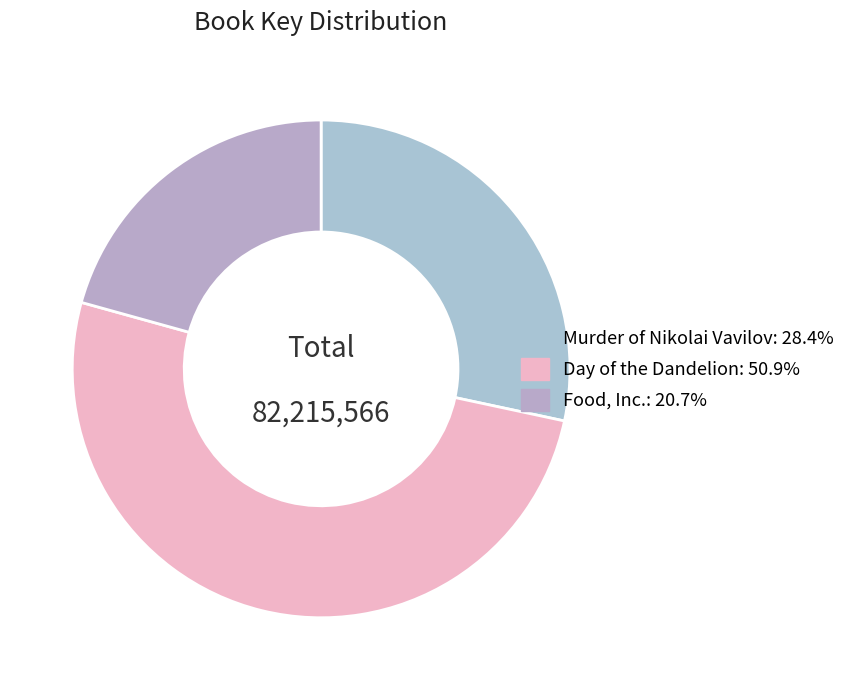

Does any single category account for the majority?

Yes